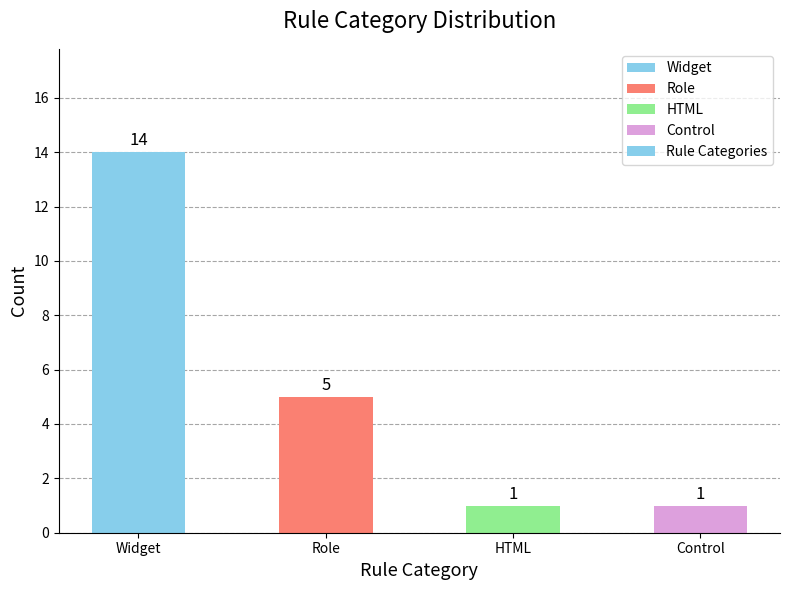

The value at Role is 8. True or false?

False